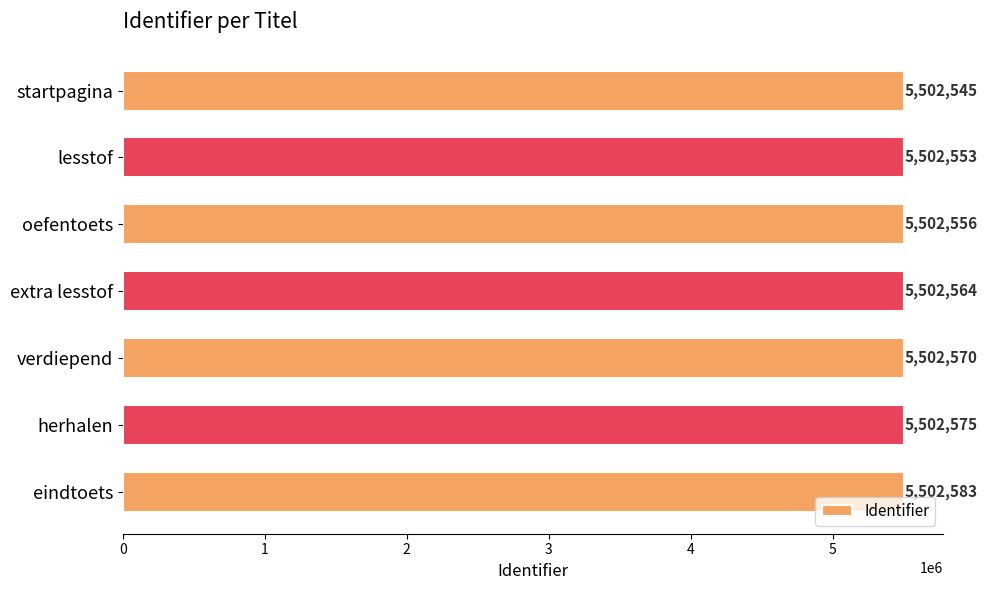

Reading top to bottom, transcribe all the data shown in this chart.

5502545	5502553	5502556	5502564	5502570	5502575	5502583